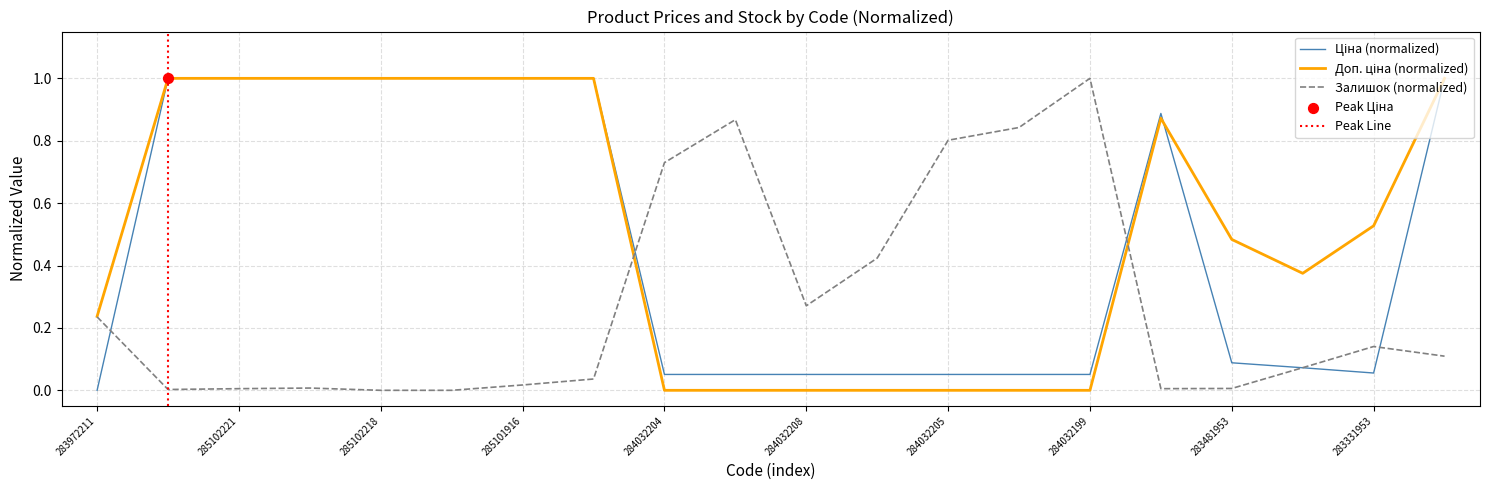

Which series contains the lowest Y value?

Ціна